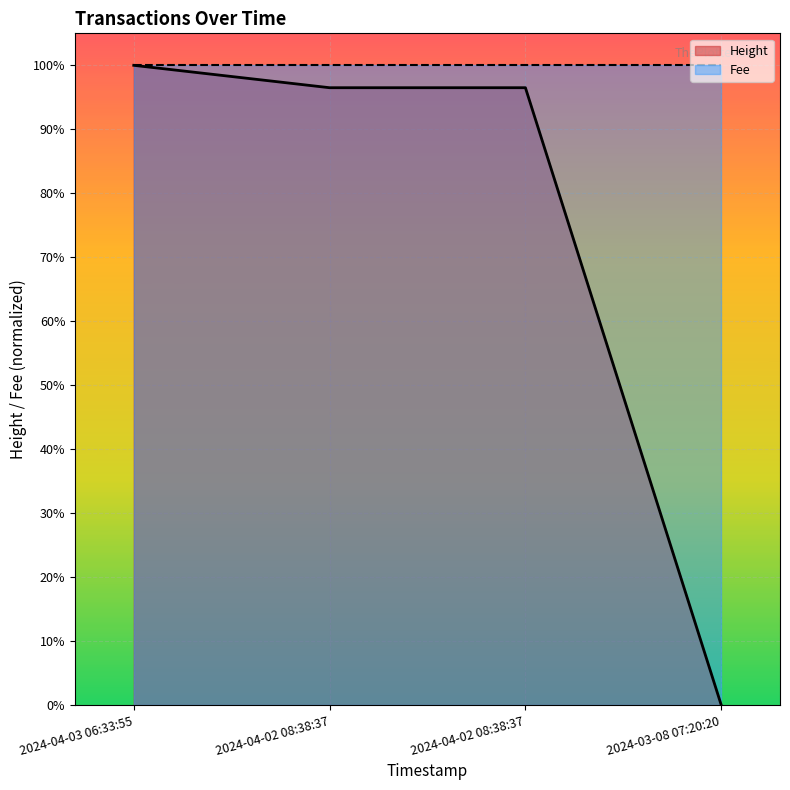

What is the maximum value shown in the chart?

1.0